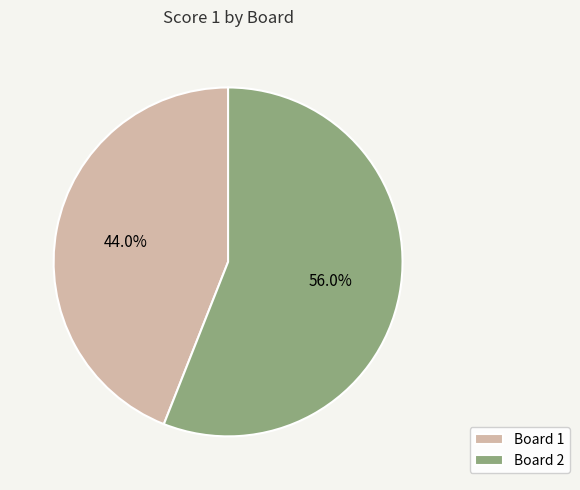

Between Board 1 and Board 2, which is larger?

Board 2